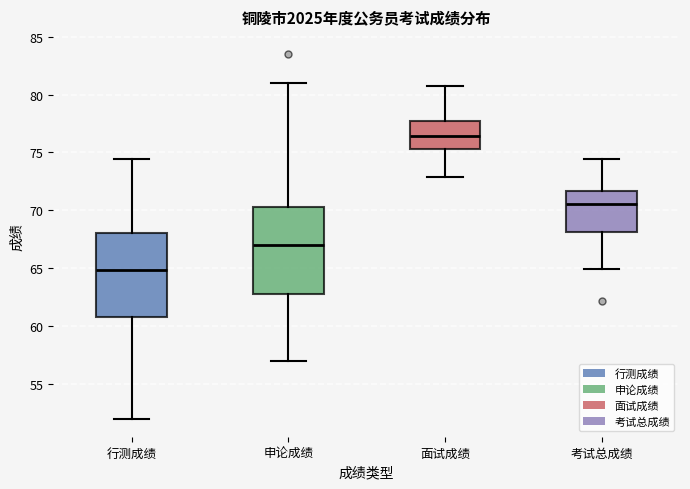

Reading left to right, read every box against the y-axis: the position of its median line, the range the box covers, and the ends of its whiskers. The values are not printed on the chart, so give them approximately, as read against the axis.

行测成绩: median 65.0, box 61.0 to 68.0, whiskers 52.0 to 74.5
申论成绩: median 67.0, box 63.0 to 70.5, whiskers 57.0 to 81.0
面试成绩: median 76.5, box 75.5 to 77.5, whiskers 73.0 to 81.0
考试总成绩: median 70.5, box 68.0 to 71.5, whiskers 65.0 to 74.5